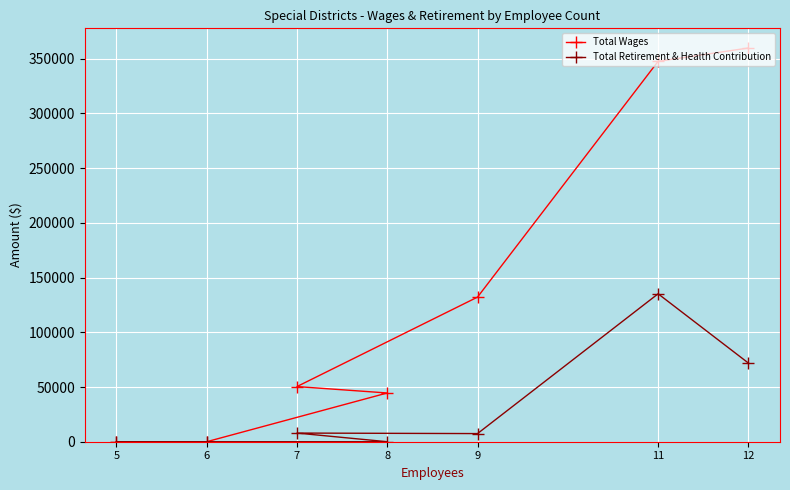

Is it true that Total Wages equals 502945 at 11?

False